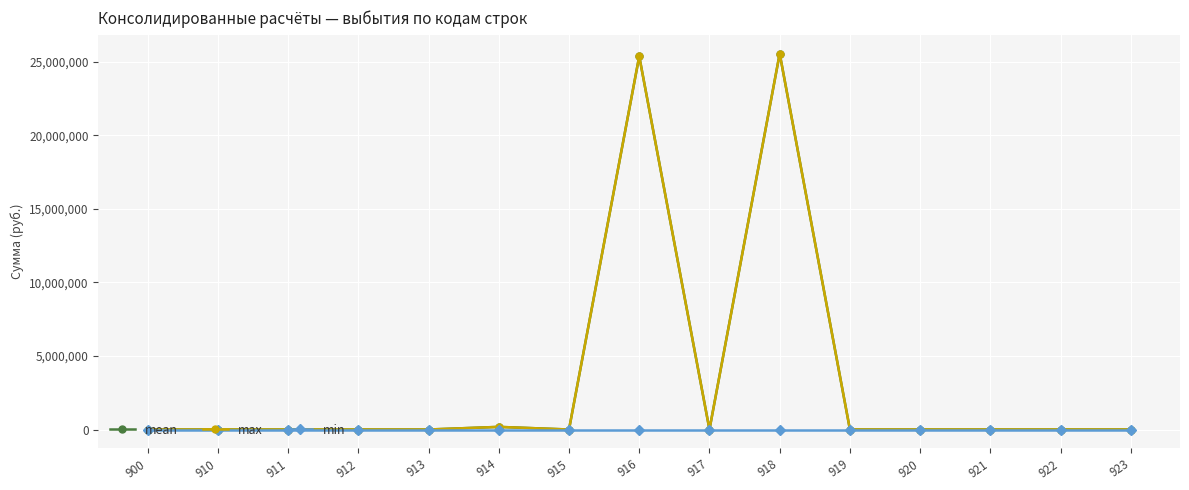

True or false: min and max cross at least once.

False